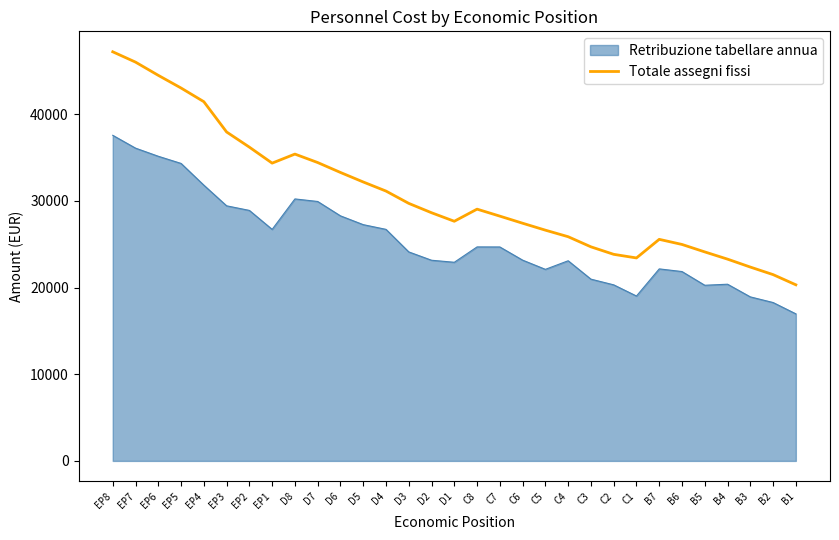

List the series in order of their peak value, highest first.

Totale assegni fissi, Retribuzione tabellare annua